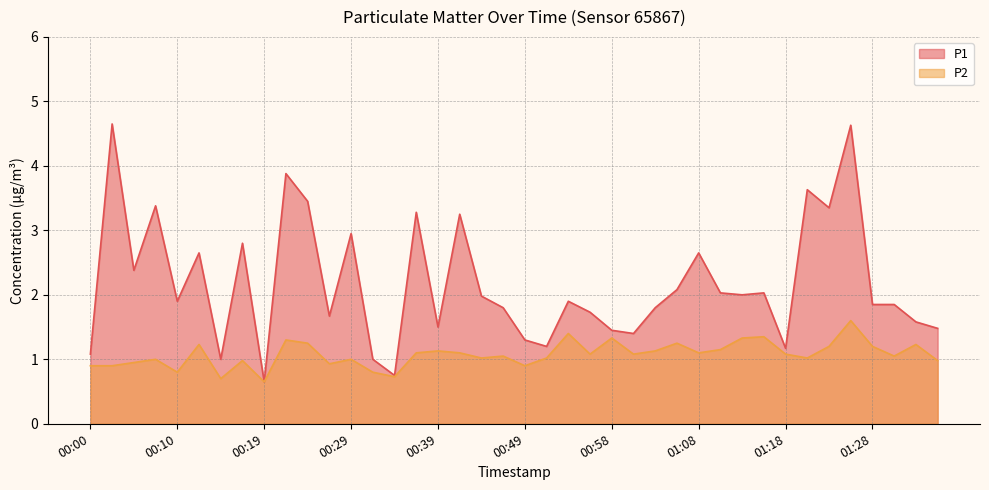

At which label does P2 first exceed 1?

00:12